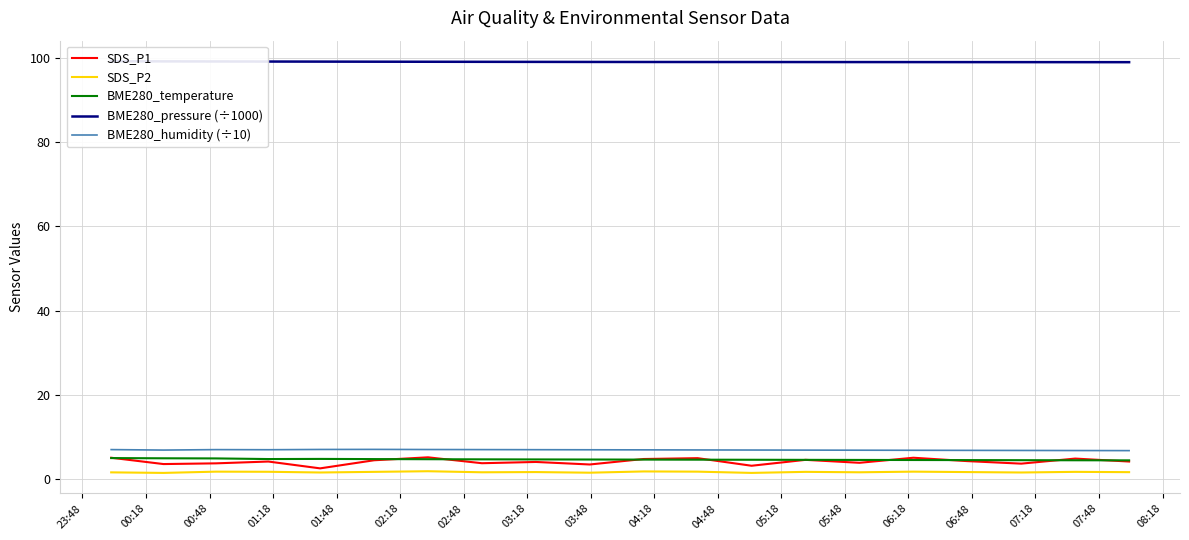

At how many categories does at least one series exceed 50?

20